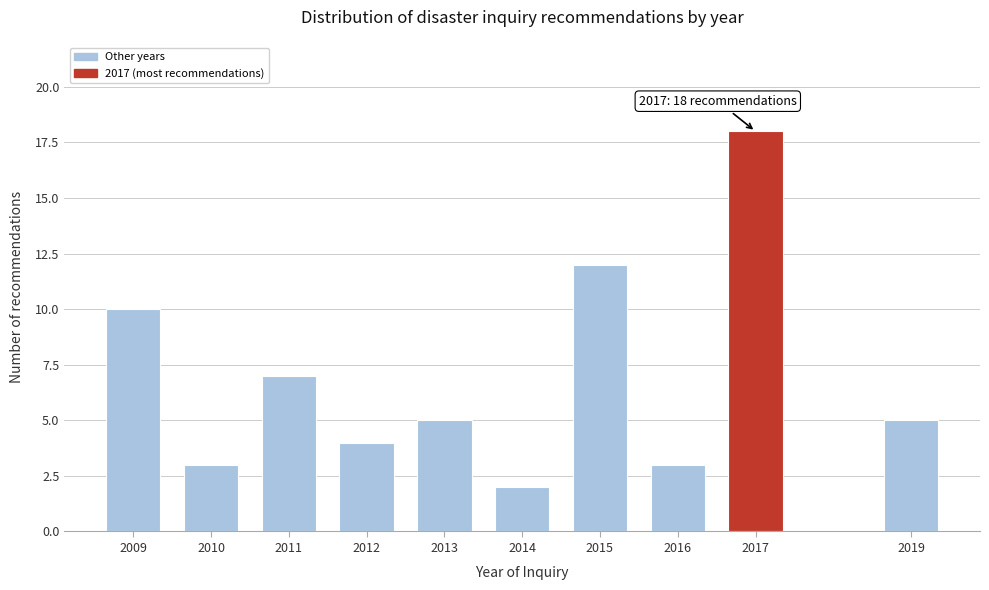

Reading left to right, extract all data points from this chart.

10	3	7	4	5	2	12	3	18	5